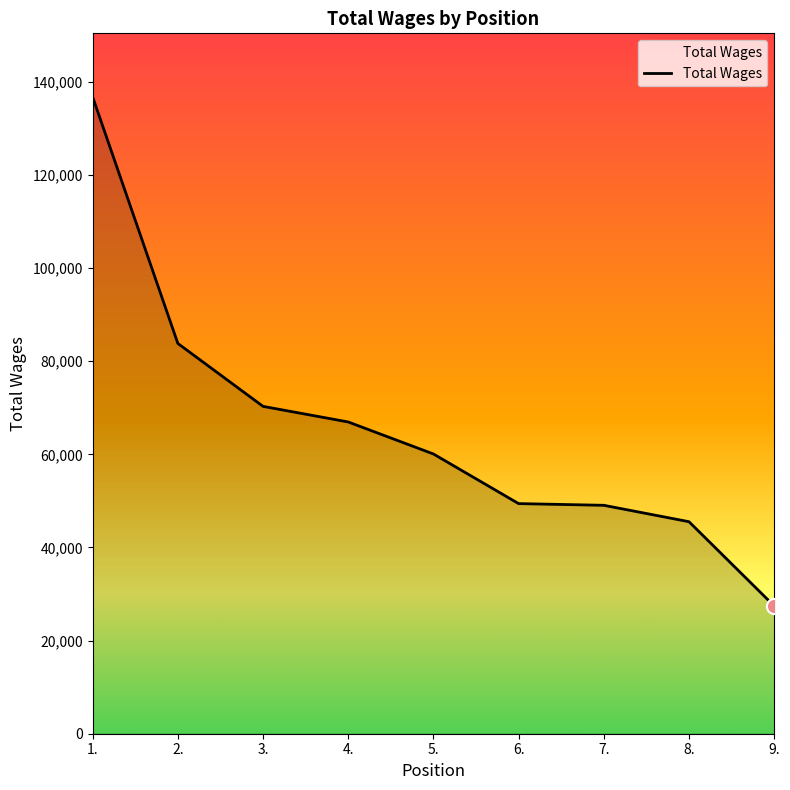

What is the change in value from 3. to 7.?

-21245